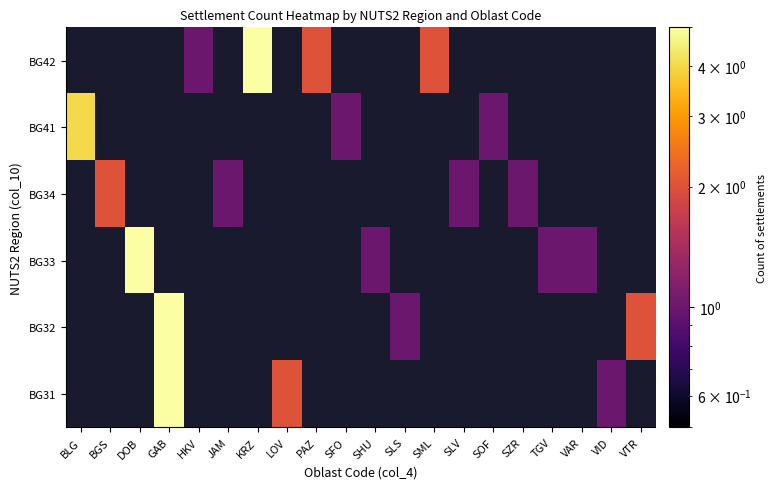

Reading left to right, transcribe all the data shown in this chart.

BG31: BLG=0	BGS=0	DOB=0	GAB=5	HKV=0	JAM=0	KRZ=0	LOV=2	PAZ=0	SFO=0	SHU=0	SLS=0	SML=0	SLV=0	SOF=0	SZR=0	TGV=0	VAR=0	VID=1	VTR=0
BG32: BLG=0	BGS=0	DOB=0	GAB=5	HKV=0	JAM=0	KRZ=0	LOV=0	PAZ=0	SFO=0	SHU=0	SLS=1	SML=0	SLV=0	SOF=0	SZR=0	TGV=0	VAR=0	VID=0	VTR=2
BG33: BLG=0	BGS=0	DOB=5	GAB=0	HKV=0	JAM=0	KRZ=0	LOV=0	PAZ=0	SFO=0	SHU=1	SLS=0	SML=0	SLV=0	SOF=0	SZR=0	TGV=1	VAR=1	VID=0	VTR=0
BG34: BLG=0	BGS=2	DOB=0	GAB=0	HKV=0	JAM=1	KRZ=0	LOV=0	PAZ=0	SFO=0	SHU=0	SLS=0	SML=0	SLV=1	SOF=0	SZR=1	TGV=0	VAR=0	VID=0	VTR=0
BG41: BLG=4	BGS=0	DOB=0	GAB=0	HKV=0	JAM=0	KRZ=0	LOV=0	PAZ=0	SFO=1	SHU=0	SLS=0	SML=0	SLV=0	SOF=1	SZR=0	TGV=0	VAR=0	VID=0	VTR=0
BG42: BLG=0	BGS=0	DOB=0	GAB=0	HKV=1	JAM=0	KRZ=5	LOV=0	PAZ=2	SFO=0	SHU=0	SLS=0	SML=2	SLV=0	SOF=0	SZR=0	TGV=0	VAR=0	VID=0	VTR=0